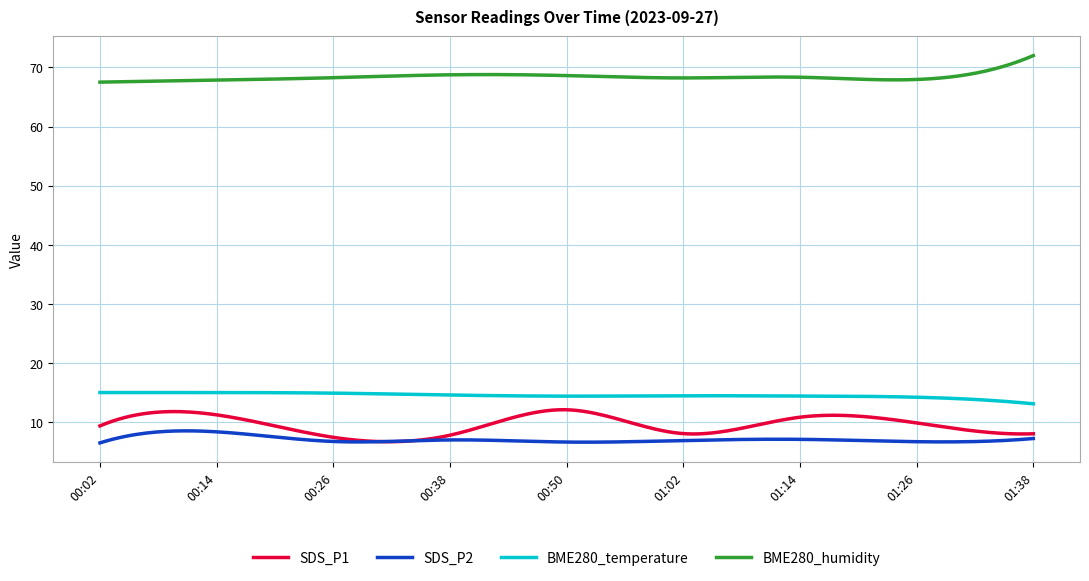

True or false: BME280_humidity and SDS_P1 intersect in this chart.

False